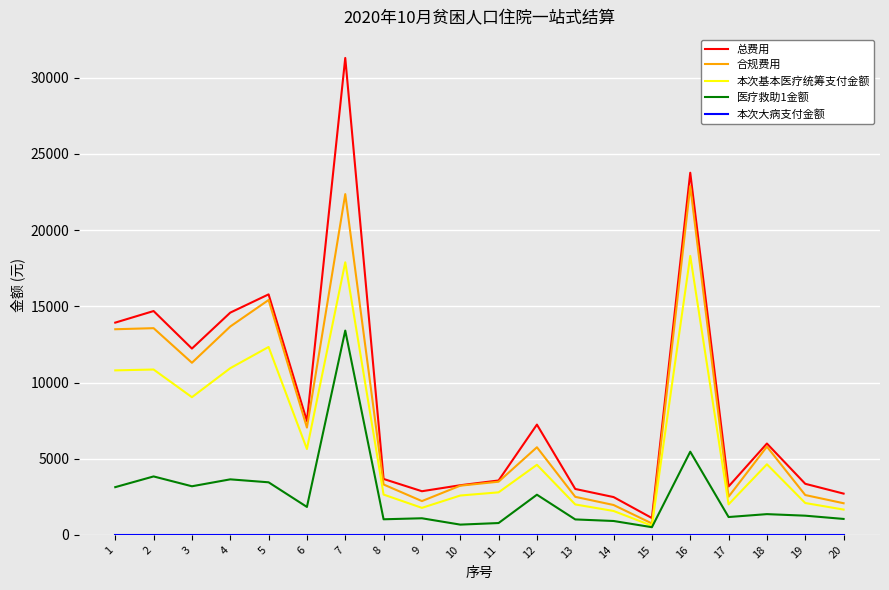

What is the sum of the 医疗救助1金额 values at 1 and 16?

8592.3